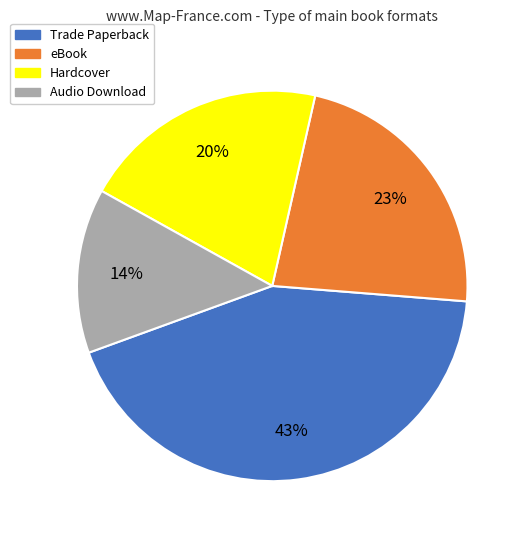

Combined, do Hardcover and Trade Paperback account for over 50%?

Yes